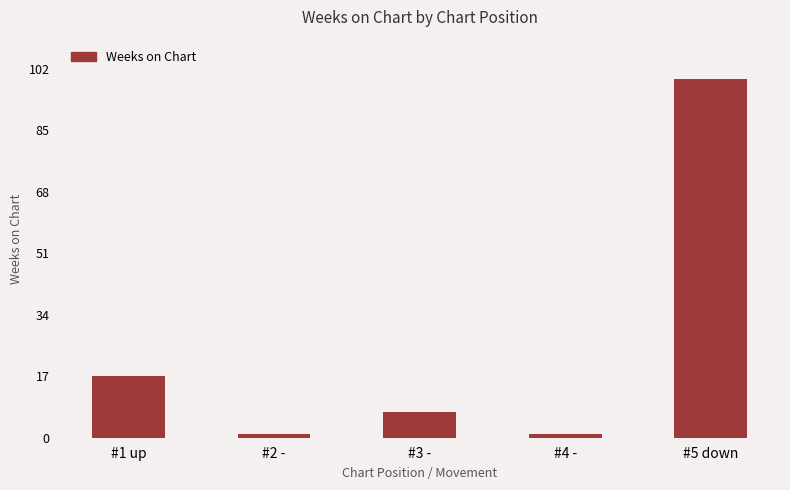

Is it true that the value at #4 - is 1?

True